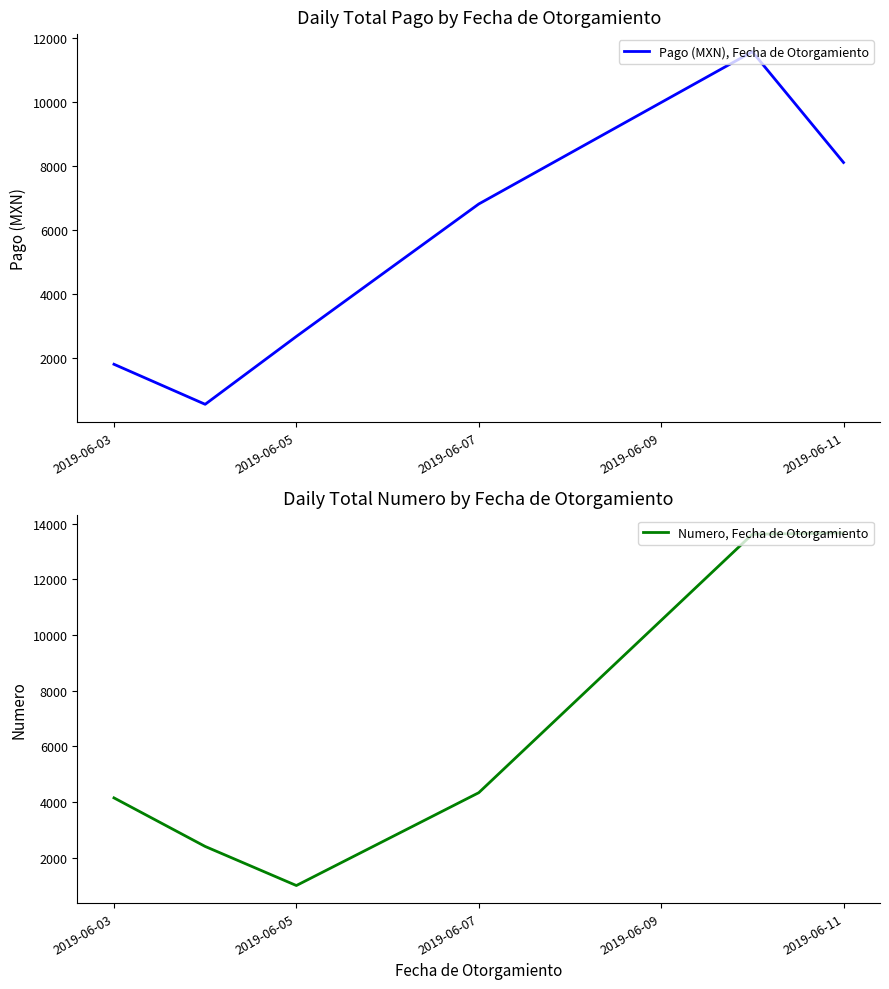

What is the highest value of the Pago (MXN), Fecha de Otorgamiento series?

11583.8